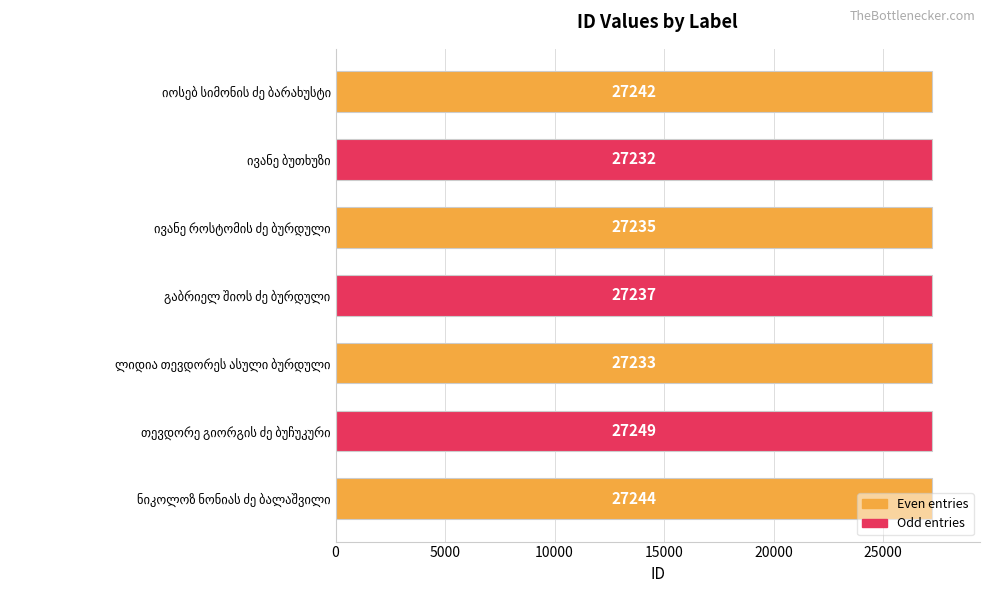

What is the difference between the maximum and minimum values?

17